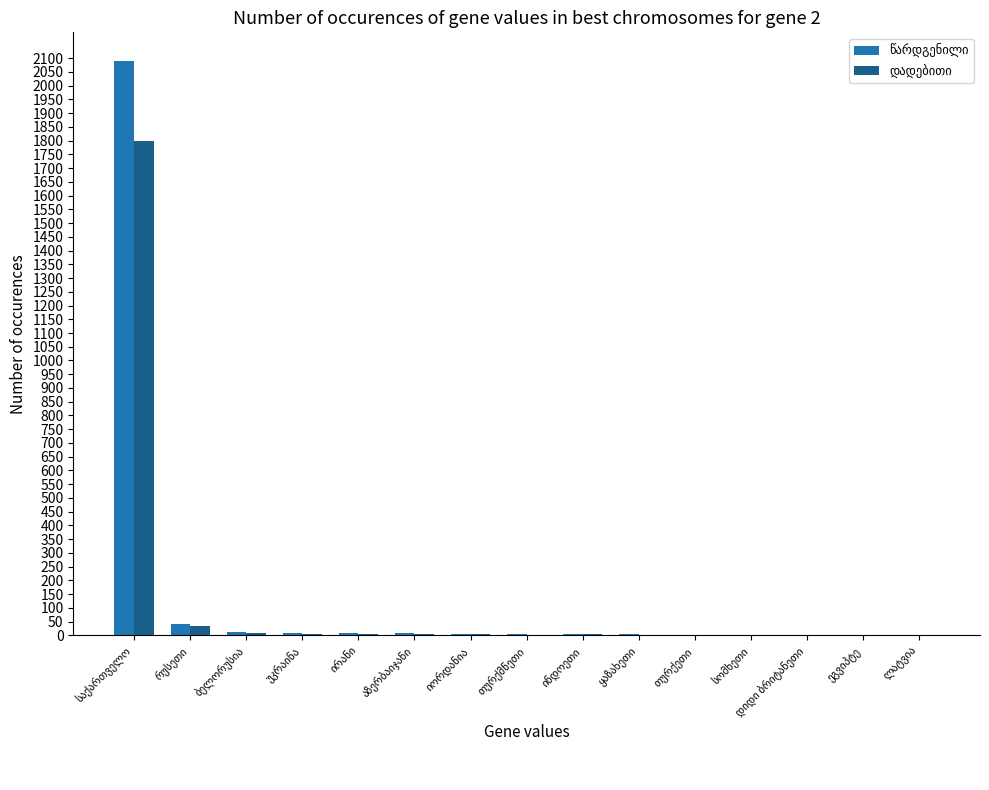

What is the greatest value displayed?

2089